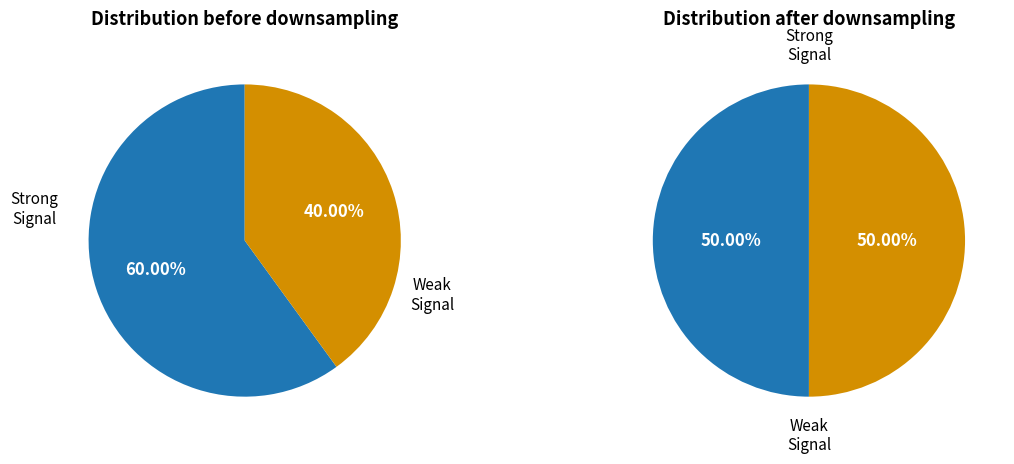

Does any single category account for the majority?

No